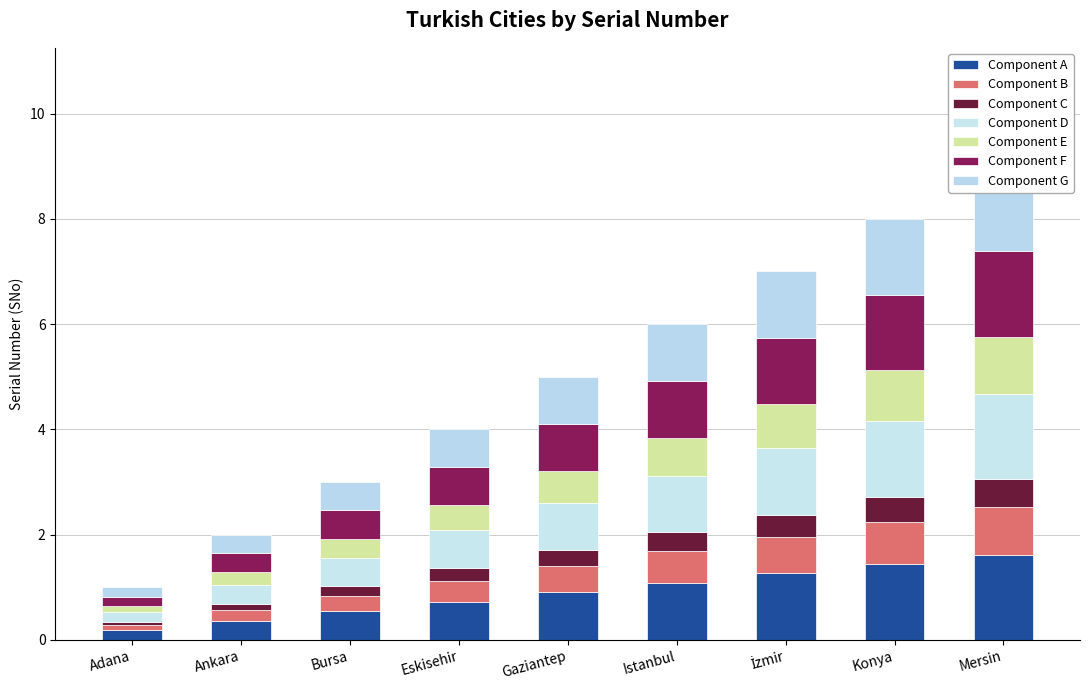

What is the difference between the second highest and second lowest values?

1.1